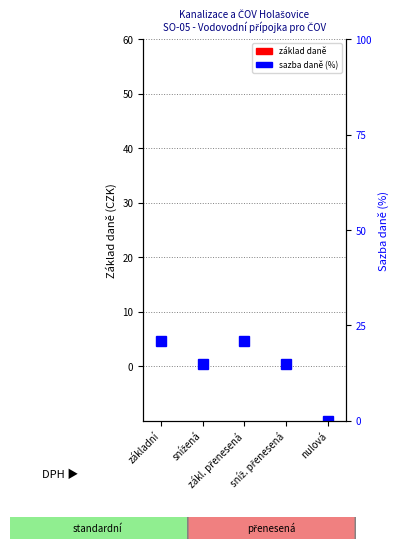

Where is sazba daně (%) nearest to the value 10?

snížená